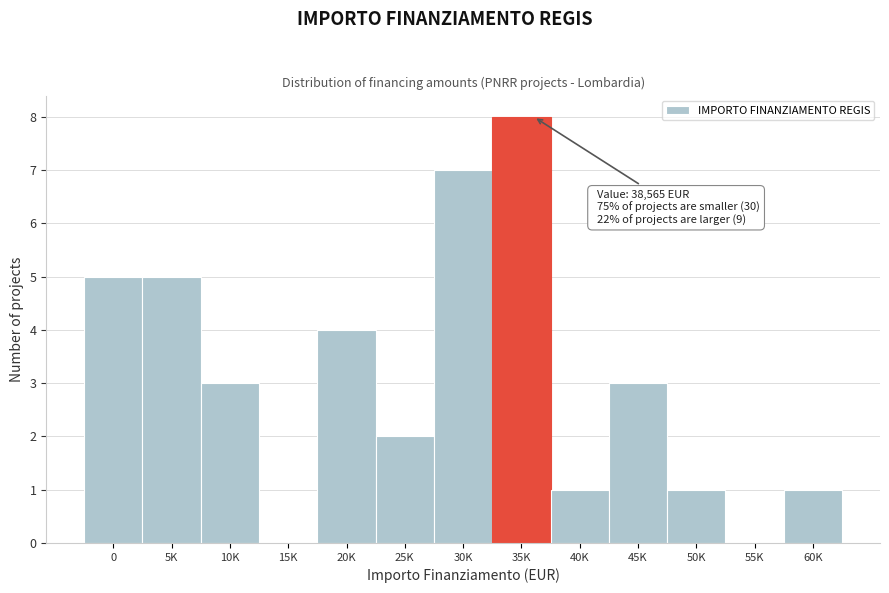

Reading left to right, extract all data points from this chart.

0=5	5K=5	10K=3	15K=0	20K=4	25K=2	30K=7	35K=8	40K=1	45K=3	50K=1	55K=0	60K=1